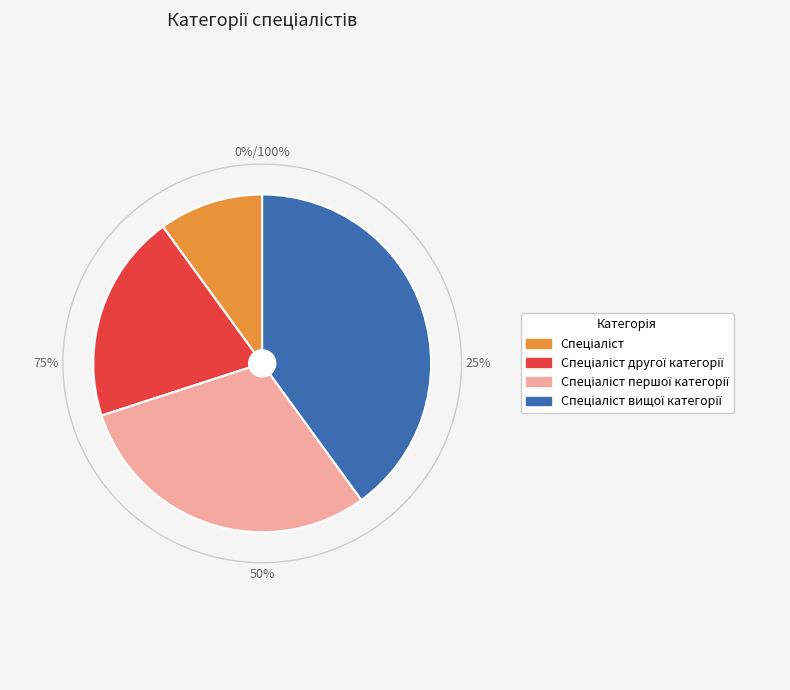

The Спеціаліст вищої категорії slice represents 40% of the pie. True or false?

True